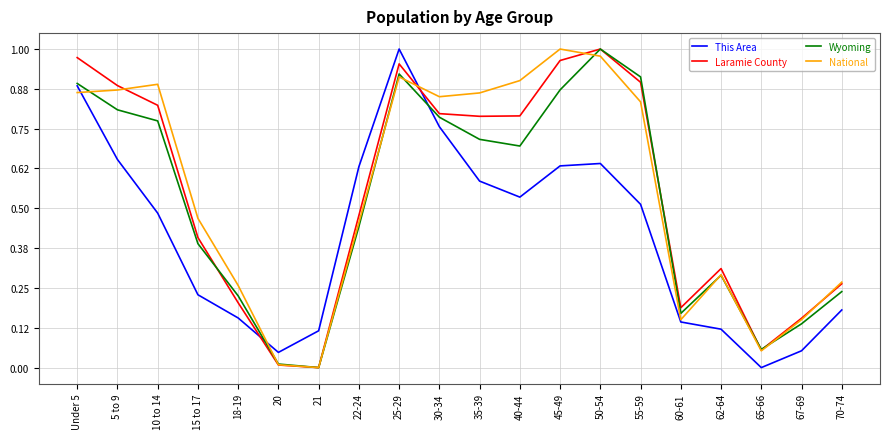

Is it true that This Area equals 0.1 at 15 to 17?

False